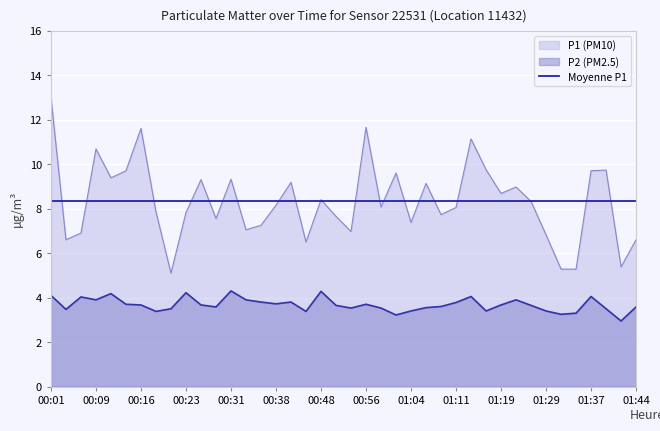

What is the label of the 35th point from the left?

01:32